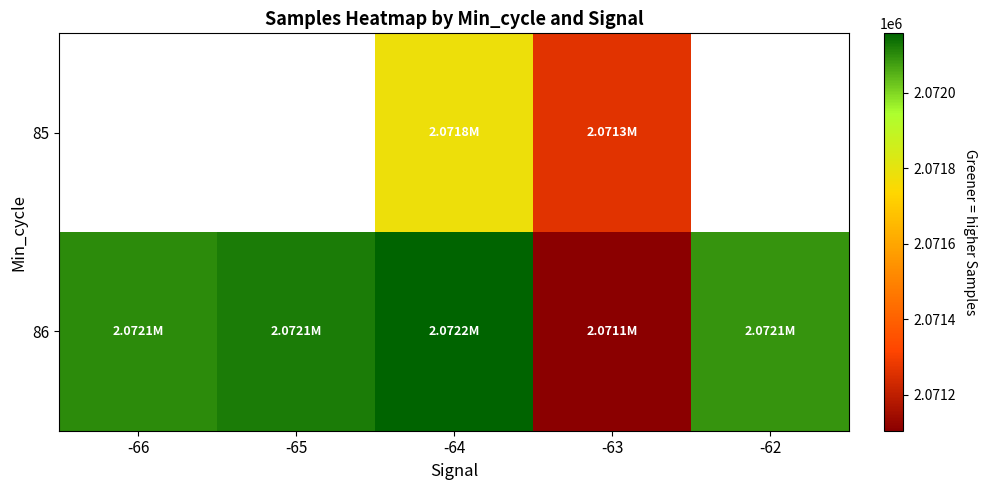

Which series changed the most between -66 and -62?

86